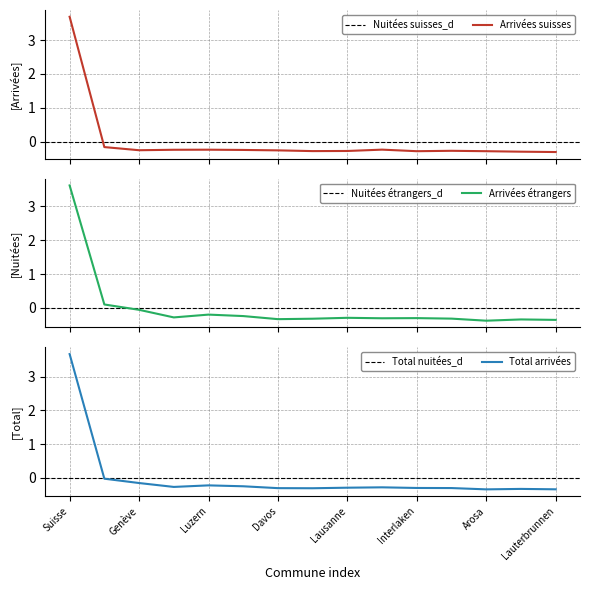

Which series ends up on top after the final intersection of Arrivées étrangers and Nuitées suisses?

Nuitées suisses